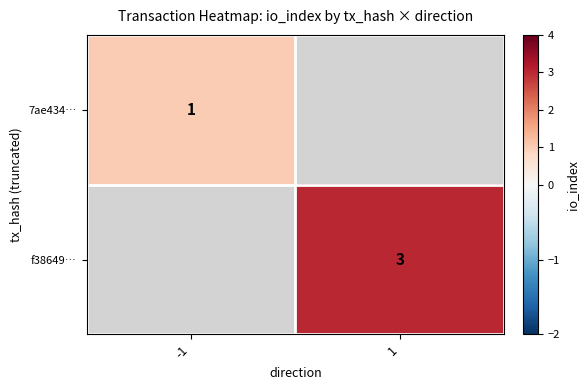

Is it true that 7ae434… equals 2 at -1?

False